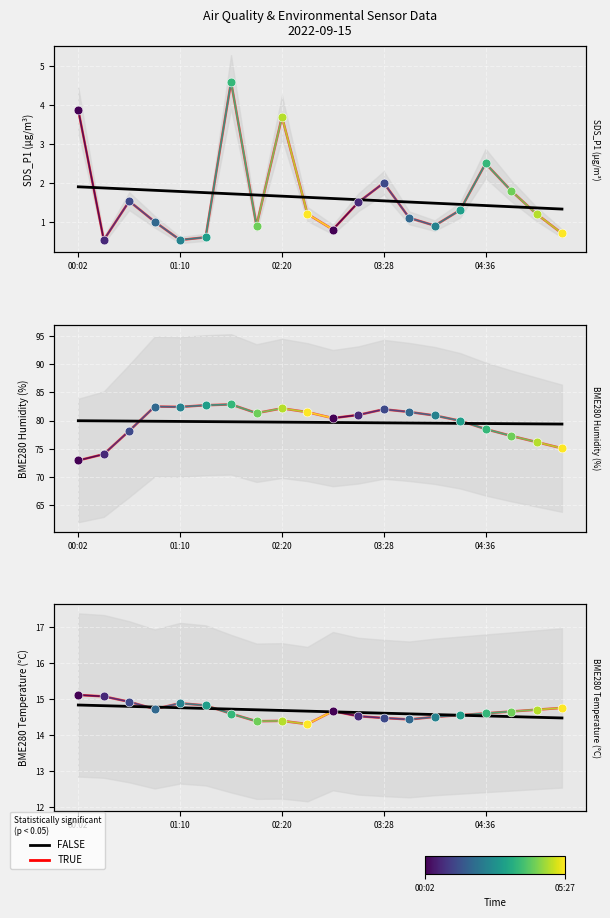

Which series has the largest total across all categories?

FALSE (trend)